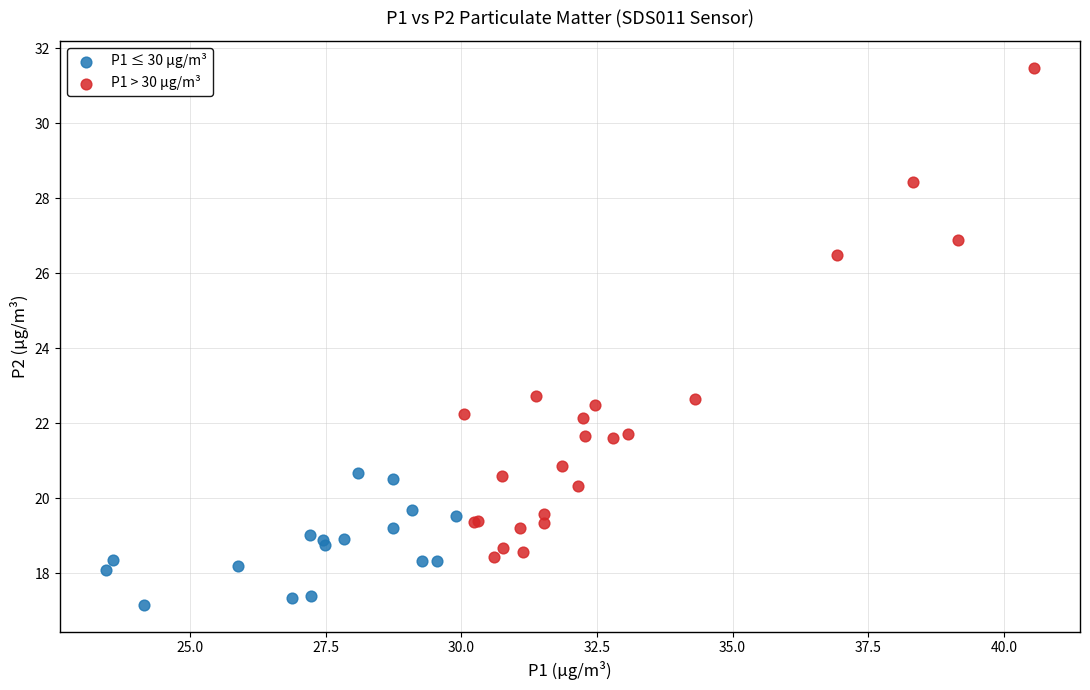

Which series reaches the maximum Y coordinate?

P1 > 30 µg/m³